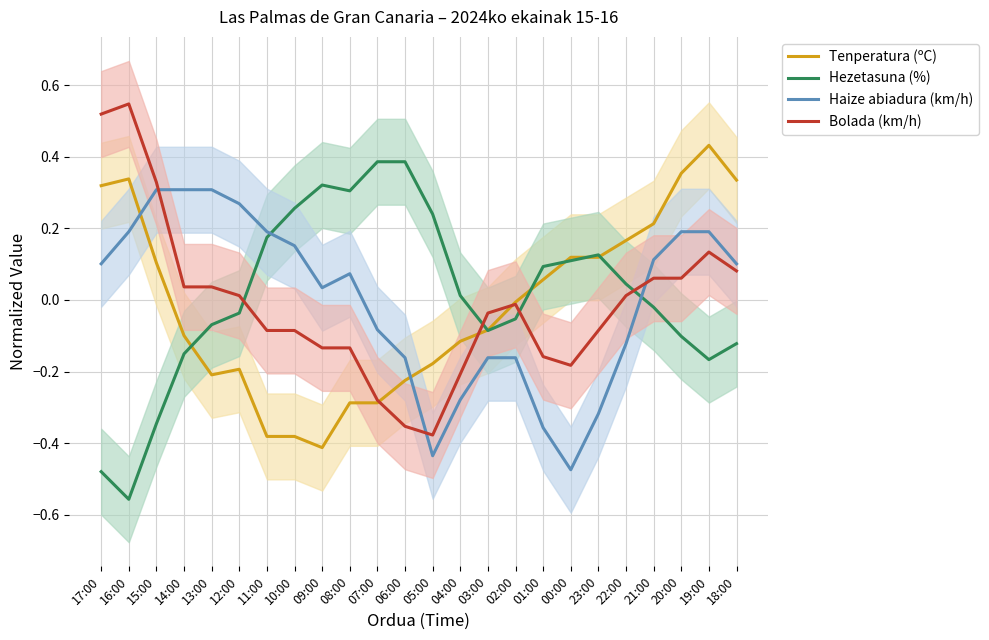

Which series has the widest spread of values?

Hezetasuna (%)